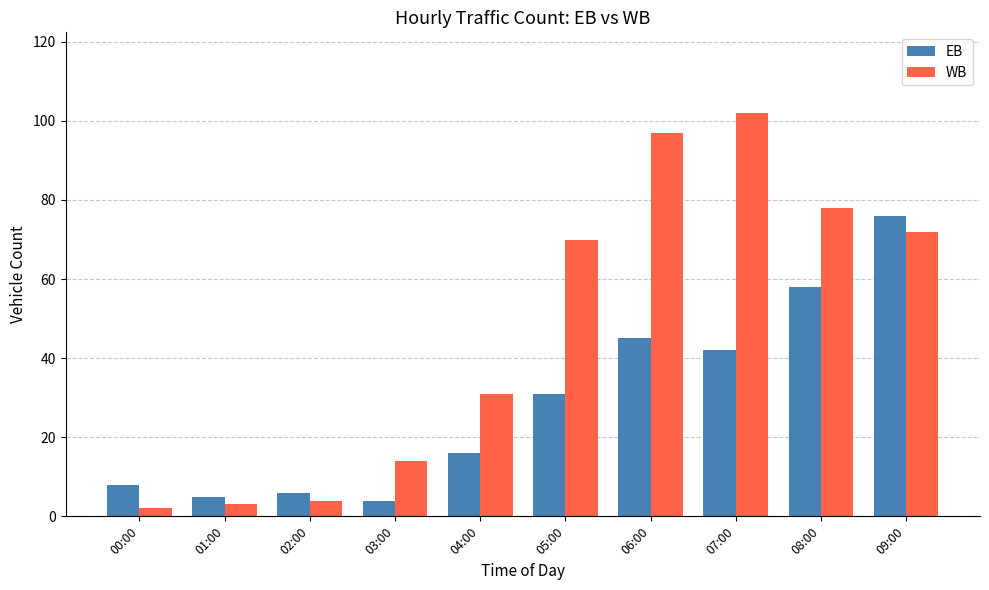

What is the total value across all series at 01:00?

8